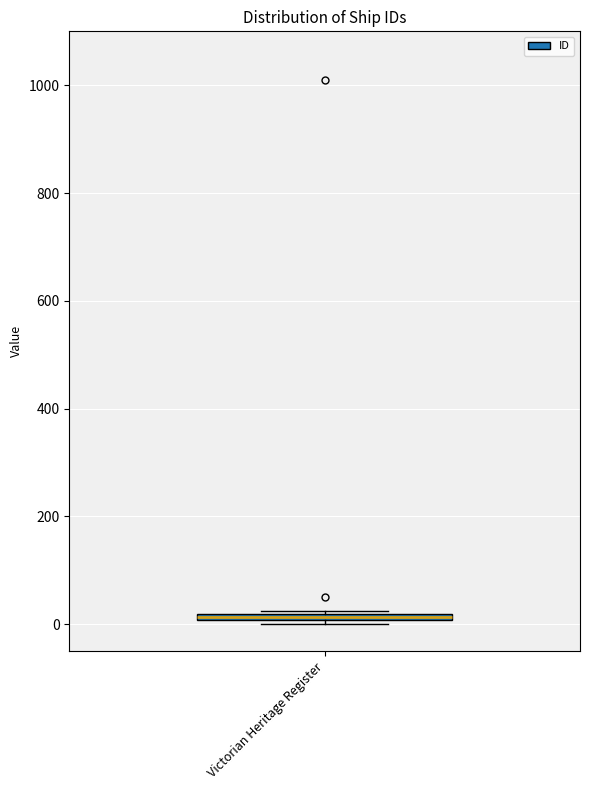

Where is the lower edge of the box for Victorian Heritage Register on the y-axis? The values are not printed on the chart, so give them approximately, as read against the axis.

0